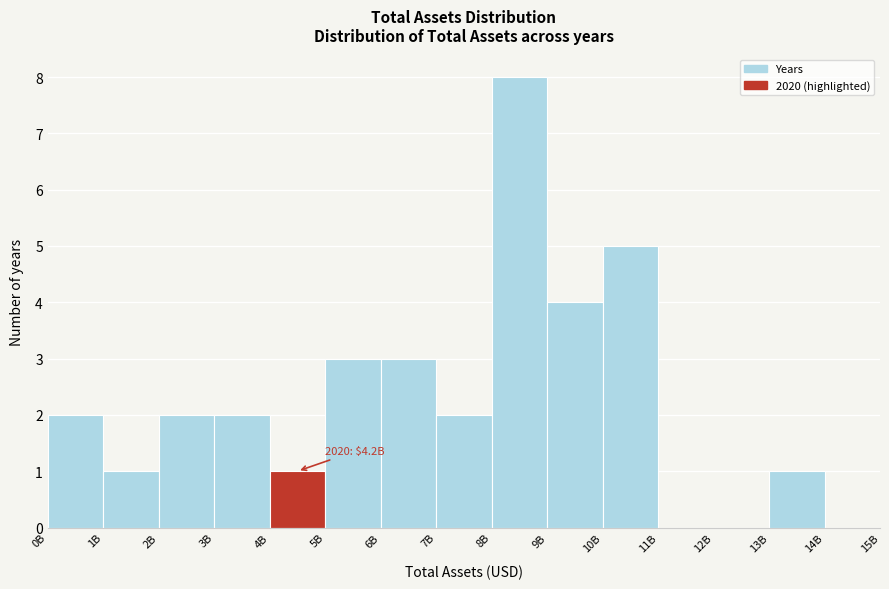

Reading left to right, extract all data points from this chart.

0B=2	1B=1	2B=2	3B=2	4B=1	5B=3	6B=3	7B=2	8B=8	9B=4	10B=5	11B=0	12B=0	13B=1	14B=0